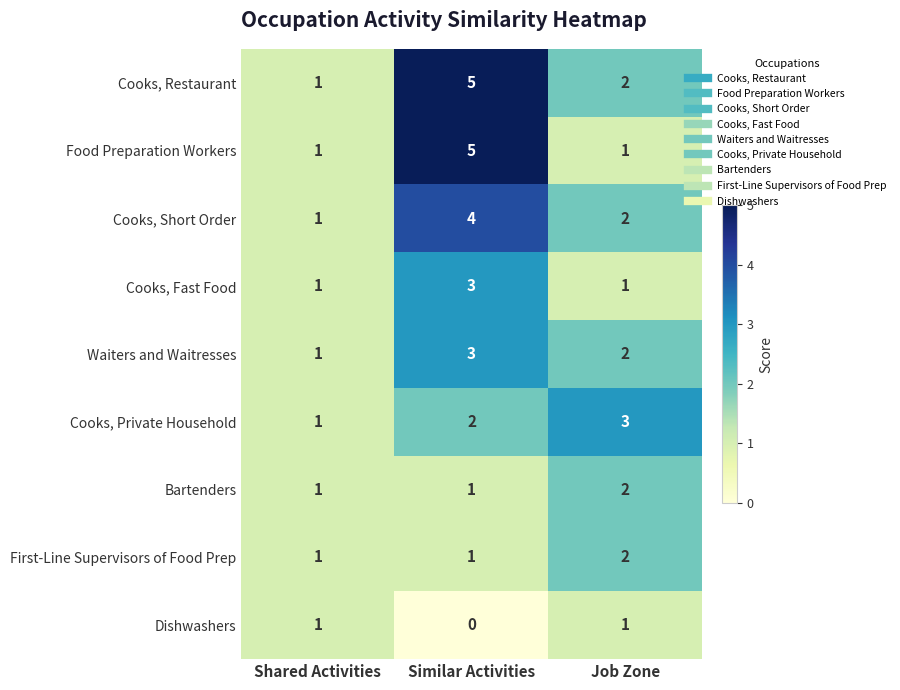

True or false: Food Preparation Workers has a value of 1 at Shared Activities.

True